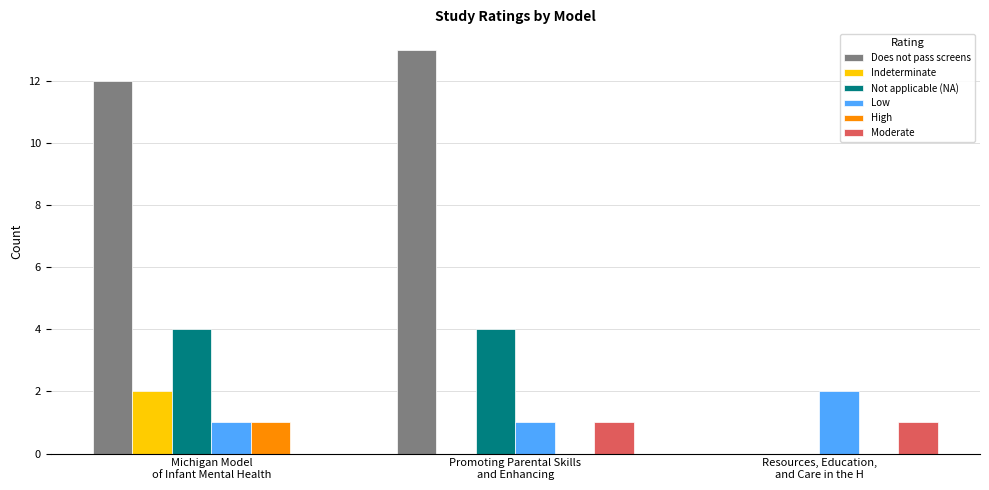

What is the spread (max minus min) of values at Promoting Parental Skills
and Enhancing?

13